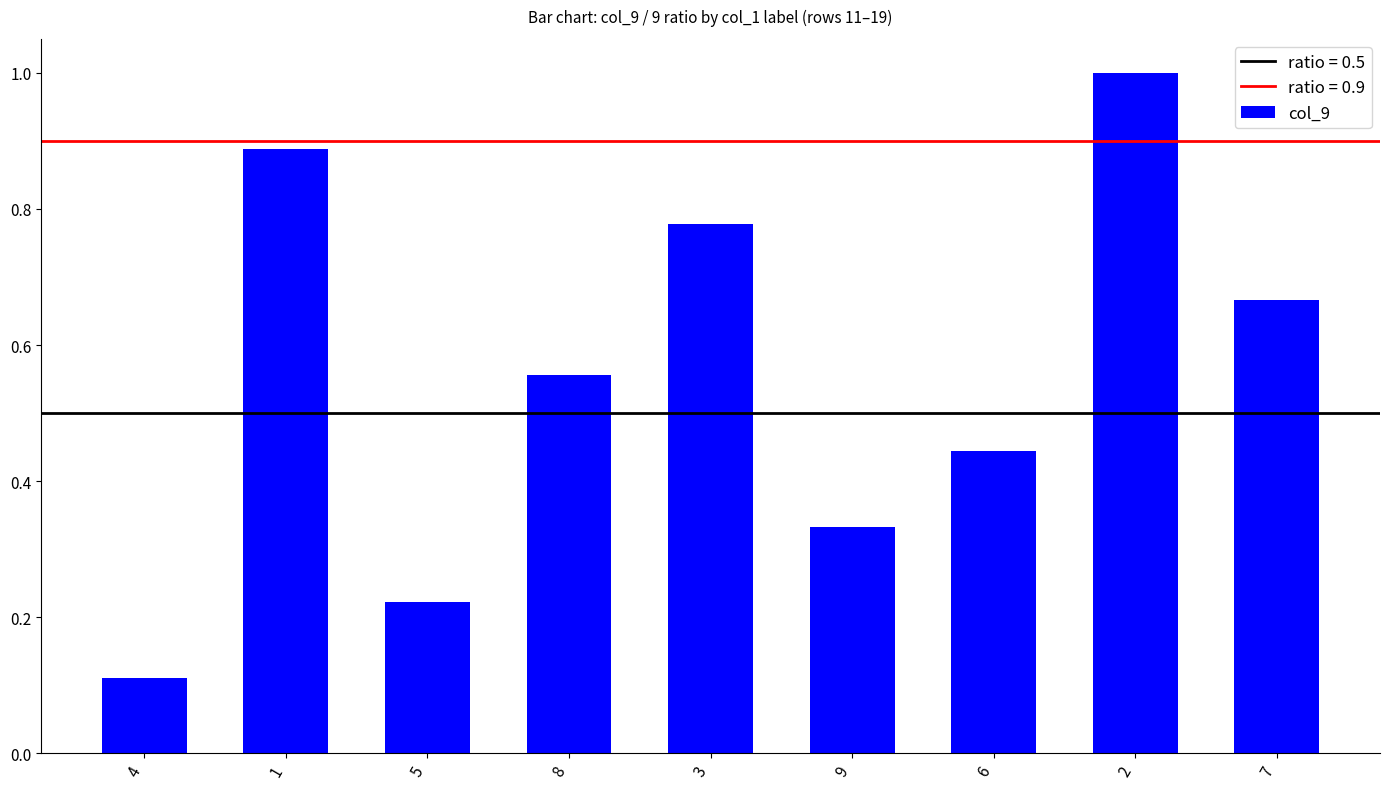

The value at 2 is 1.6. True or false?

False